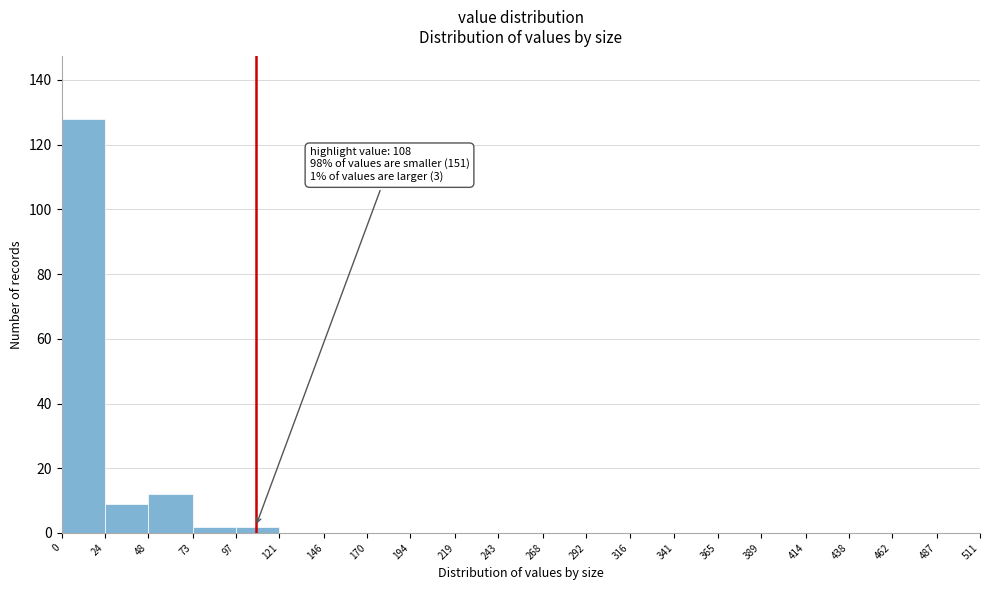

Over which range of the x-axis is the bar tallest?

0 to 24